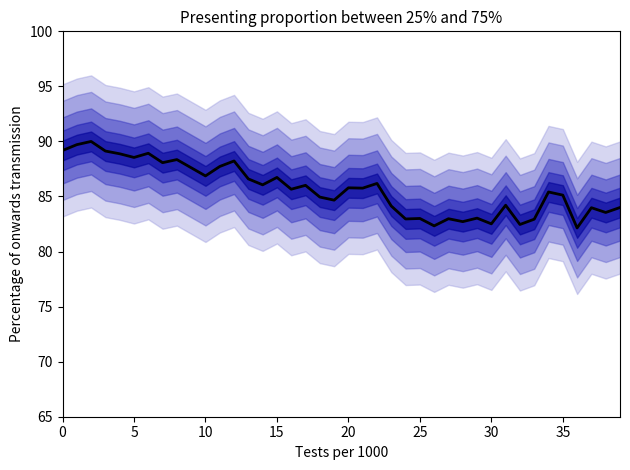

How many data points does each series have?

40